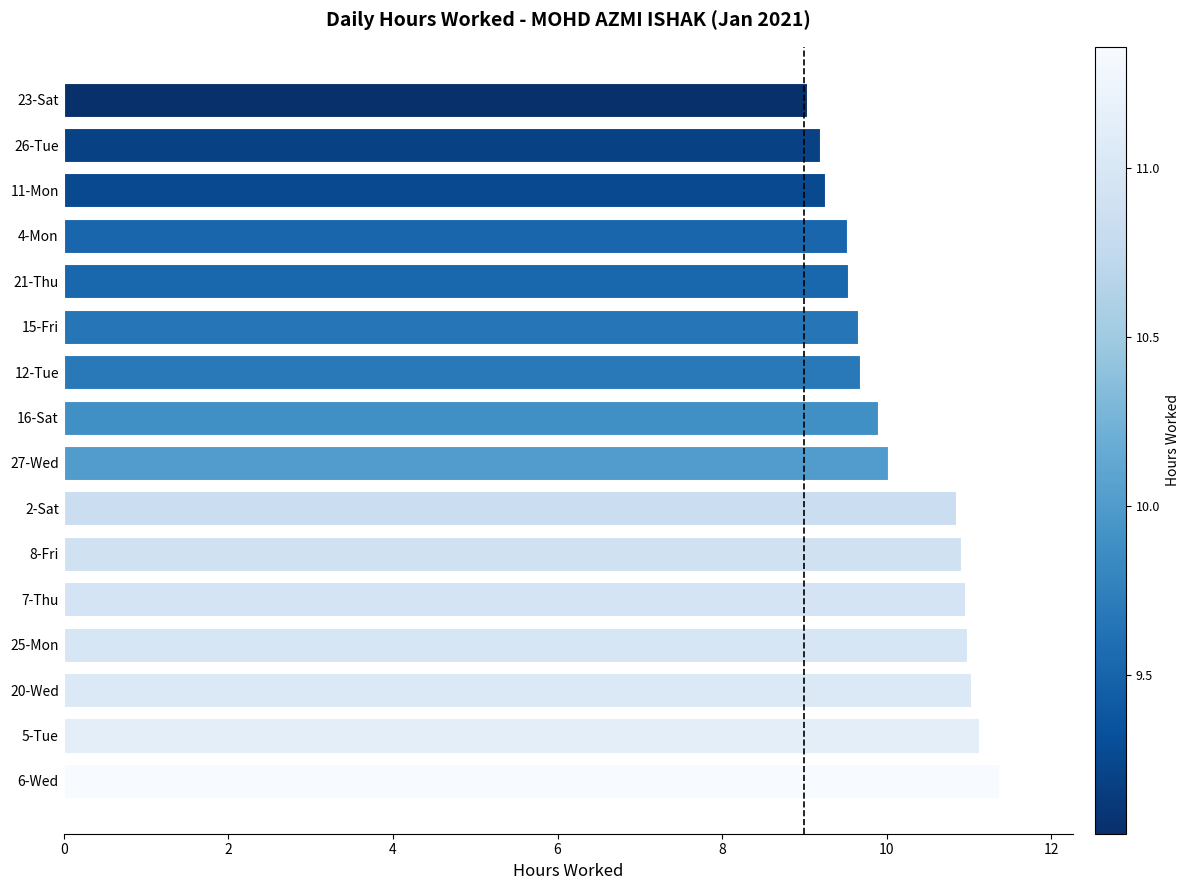

What is the change in value from 12-Tue to 11-Mon?

-0.4